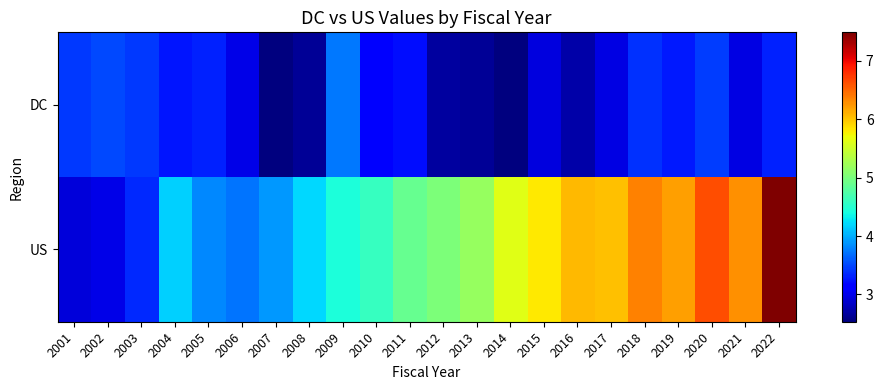

Reading left to right, transcribe all the data shown in this chart.

DC: 2001=3.4	2002=3.5	2003=3.4	2004=3.3	2005=3.3	2006=3.0	2007=2.5	2008=2.6	2009=3.7	2010=3.2	2011=3.2	2012=2.7	2013=2.6	2014=2.5	2015=3.0	2016=2.7	2017=3.0	2018=3.4	2019=3.3	2020=3.4	2021=3.0	2022=3.3
US: 2001=2.9	2002=3.0	2003=3.4	2004=4.2	2005=3.8	2006=3.7	2007=3.9	2008=4.2	2009=4.4	2010=4.6	2011=4.9	2012=5.0	2013=5.2	2014=5.6	2015=5.8	2016=6.1	2017=6.0	2018=6.4	2019=6.2	2020=6.6	2021=6.3	2022=7.5